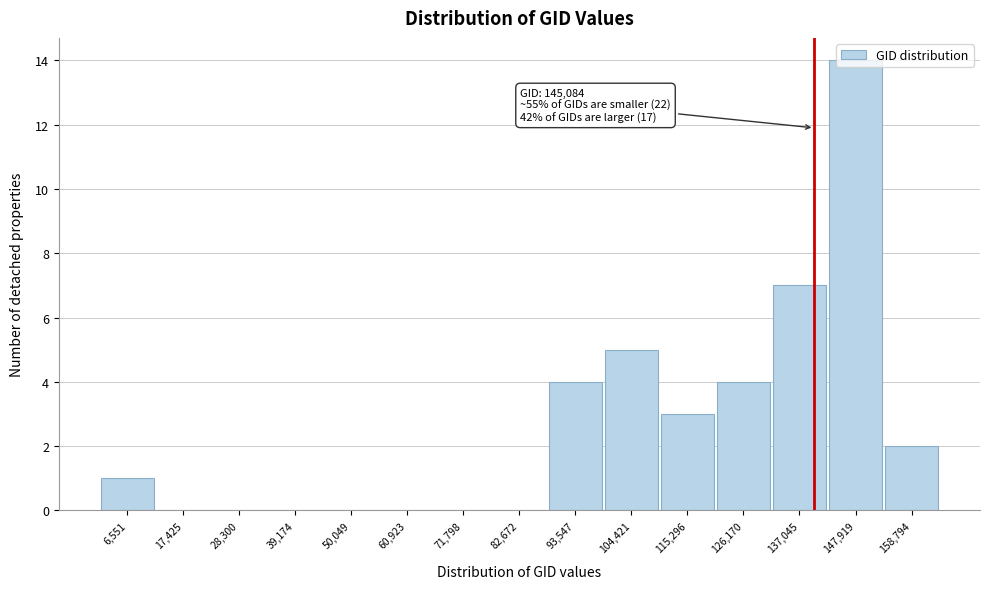

Which category has the highest value across all series?

147,919